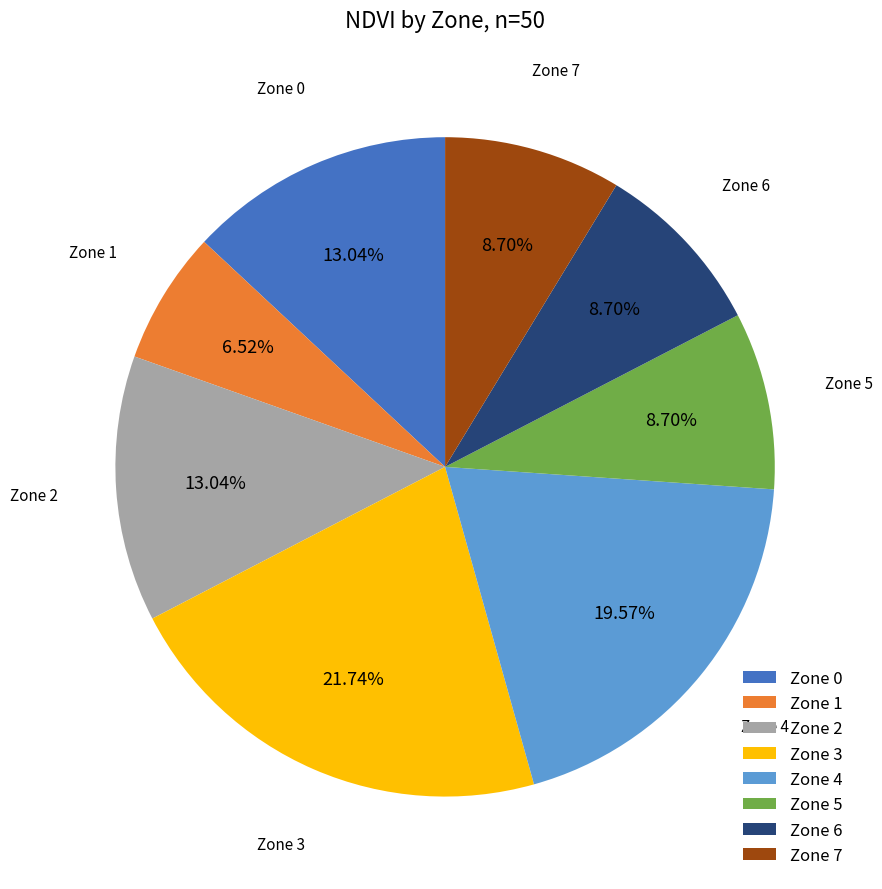

Between Zone 4 and Zone 2, which is larger?

Zone 4